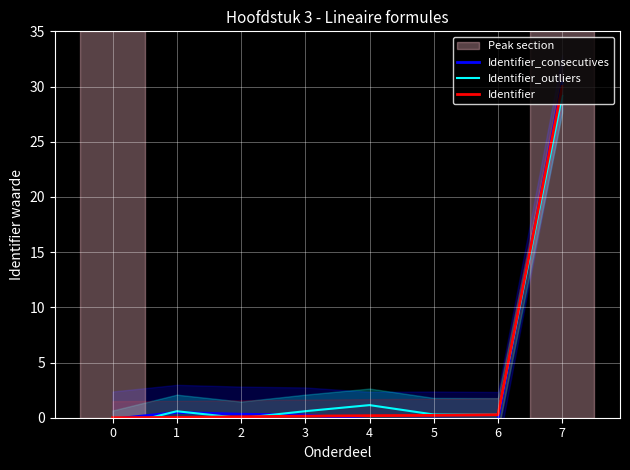

Where is the first local minimum for Identifier_outliers?

2